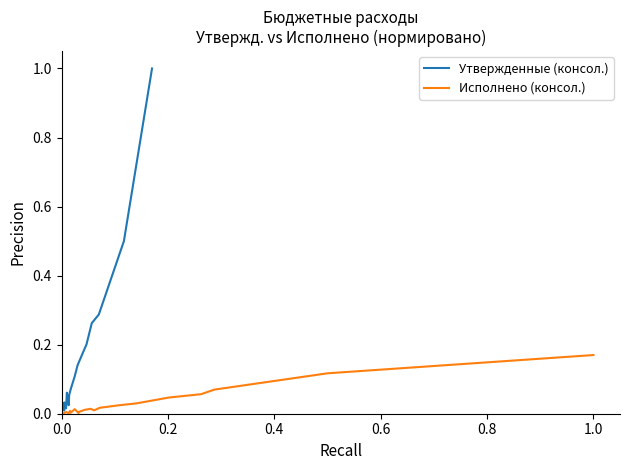

How many data points does each series have?

32